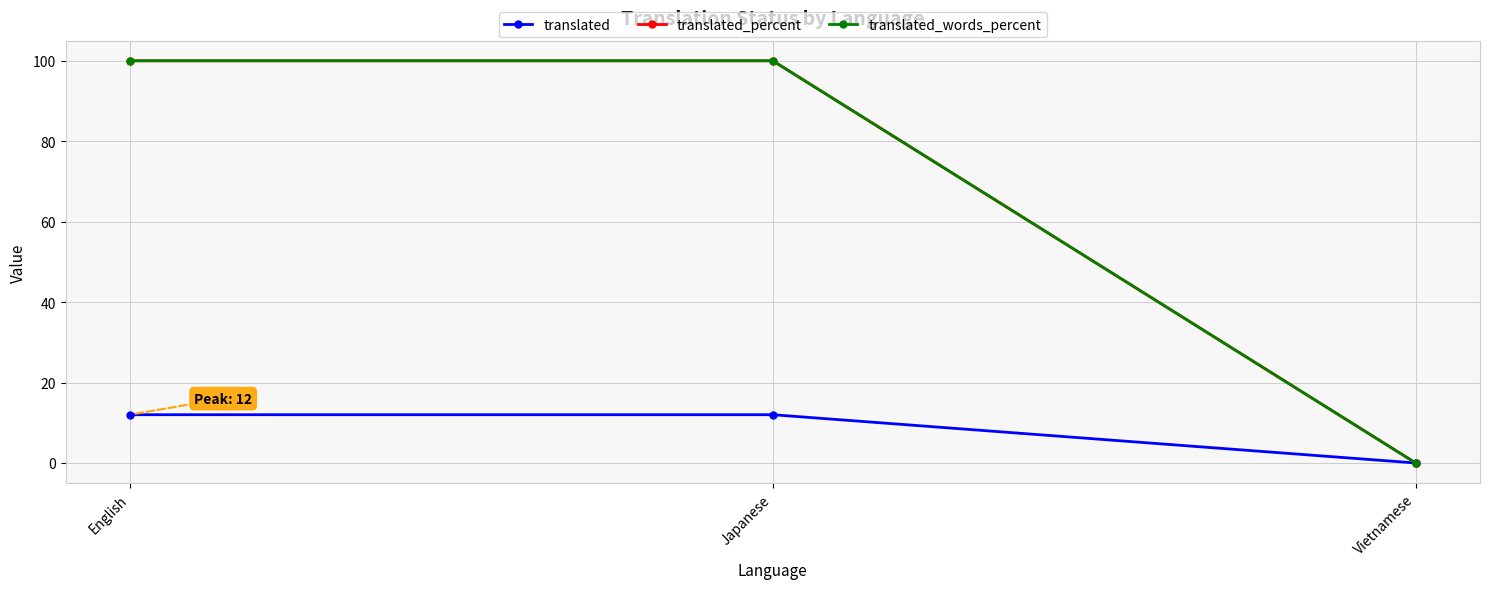

Reading right to left, transcribe all the data shown in this chart.

translated: Vietnamese=0	Japanese=12	English=12
translated_percent: Vietnamese=0	Japanese=100	English=100
translated_words_percent: Vietnamese=0	Japanese=100	English=100